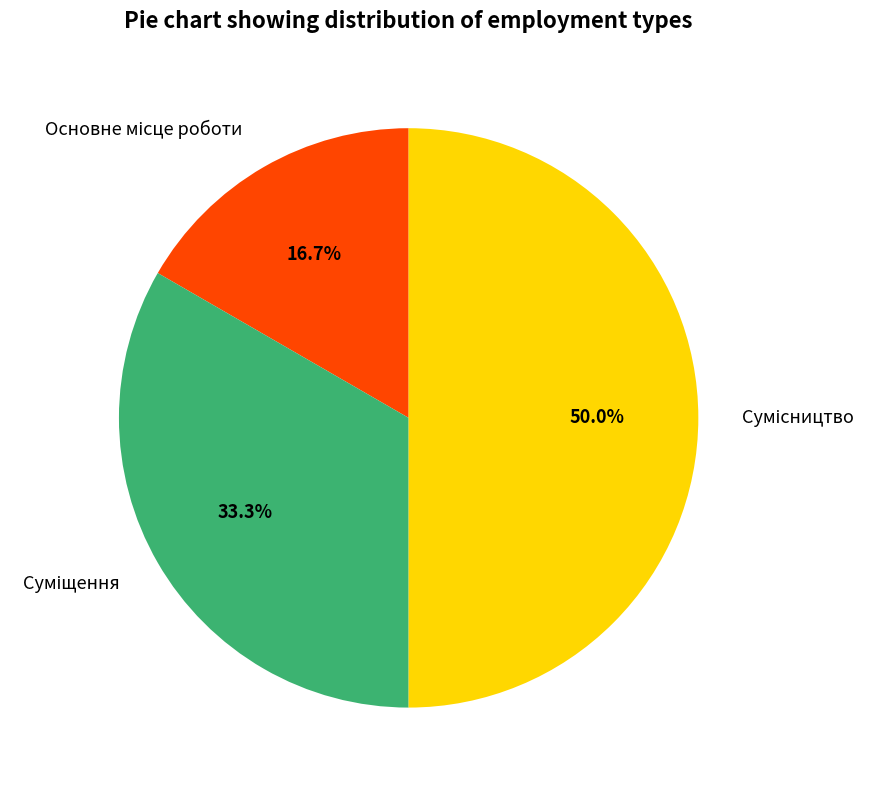

Is it true that Сумісництво is 50% of the pie?

True